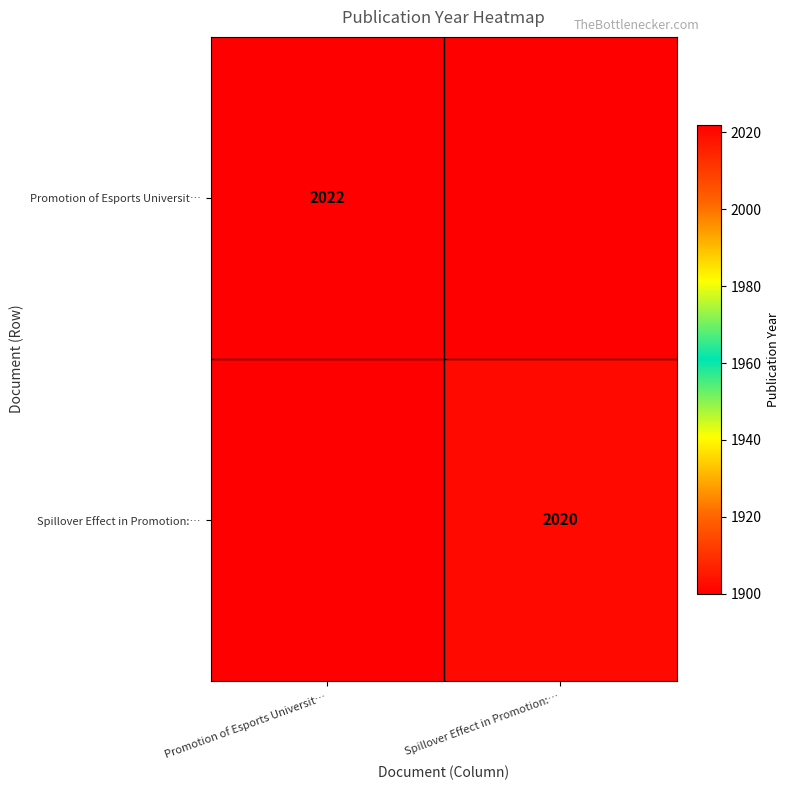

How many data points does each series have?

2